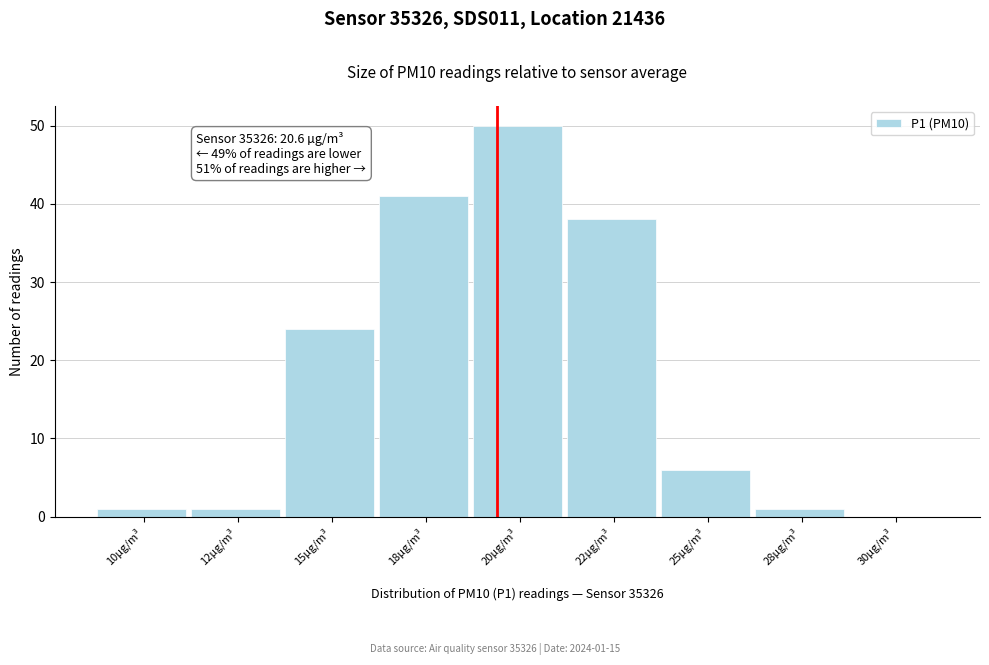

Reading left to right, extract all data points from this chart.

10µg/m³=1	12µg/m³=1	15µg/m³=24	18µg/m³=41	20µg/m³=50	22µg/m³=38	25µg/m³=6	28µg/m³=1	30µg/m³=0